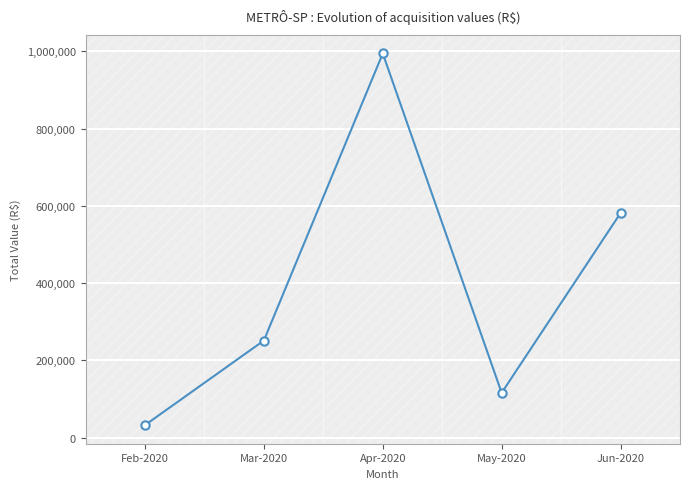

How many points are higher than both their immediate neighbors (excluding endpoints)?

1